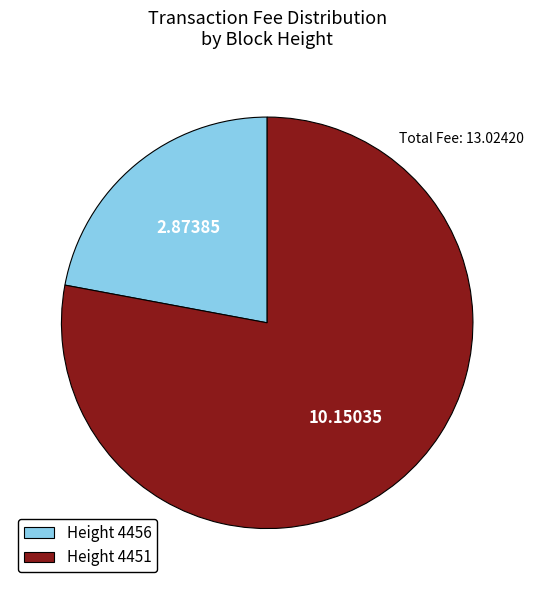

Approximately how many times larger is the value at Height 4451 compared to Height 4456?

3.5